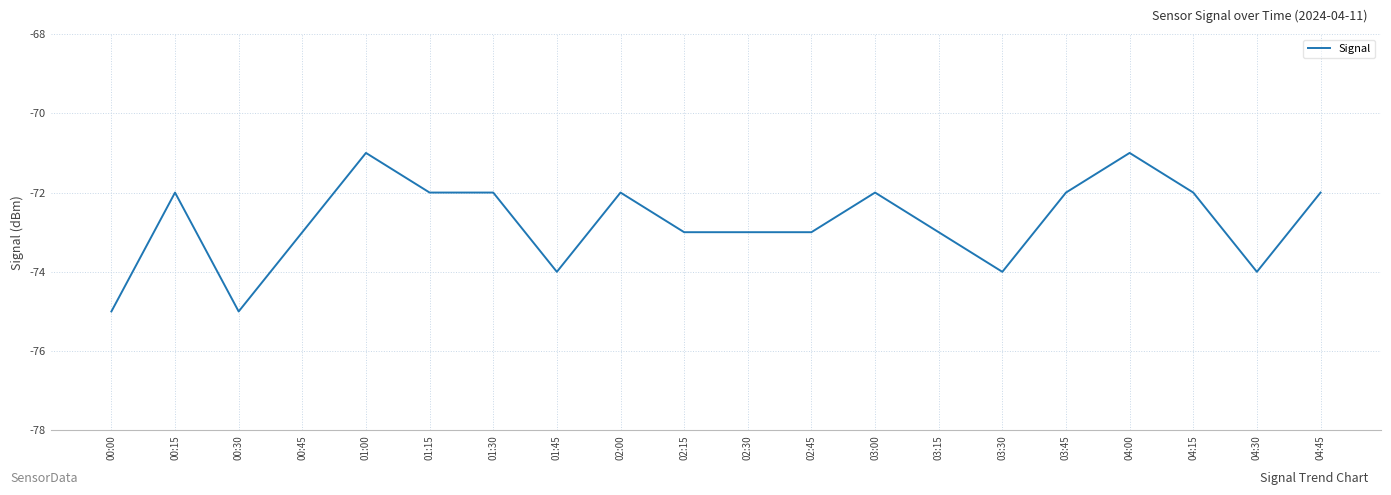

At which category does the data reach its first local peak?

00:15